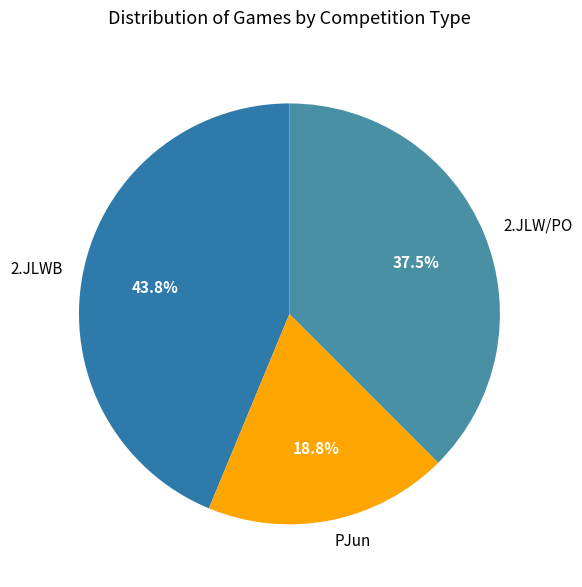

What is the largest slice in the pie chart?

2.JLWB